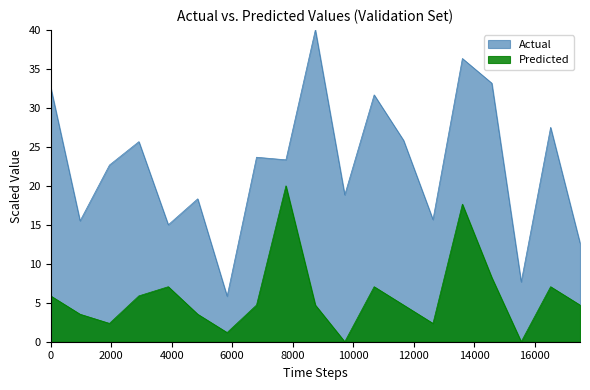

In Actual, how many points are lower than both neighbors (excluding endpoints)?

7